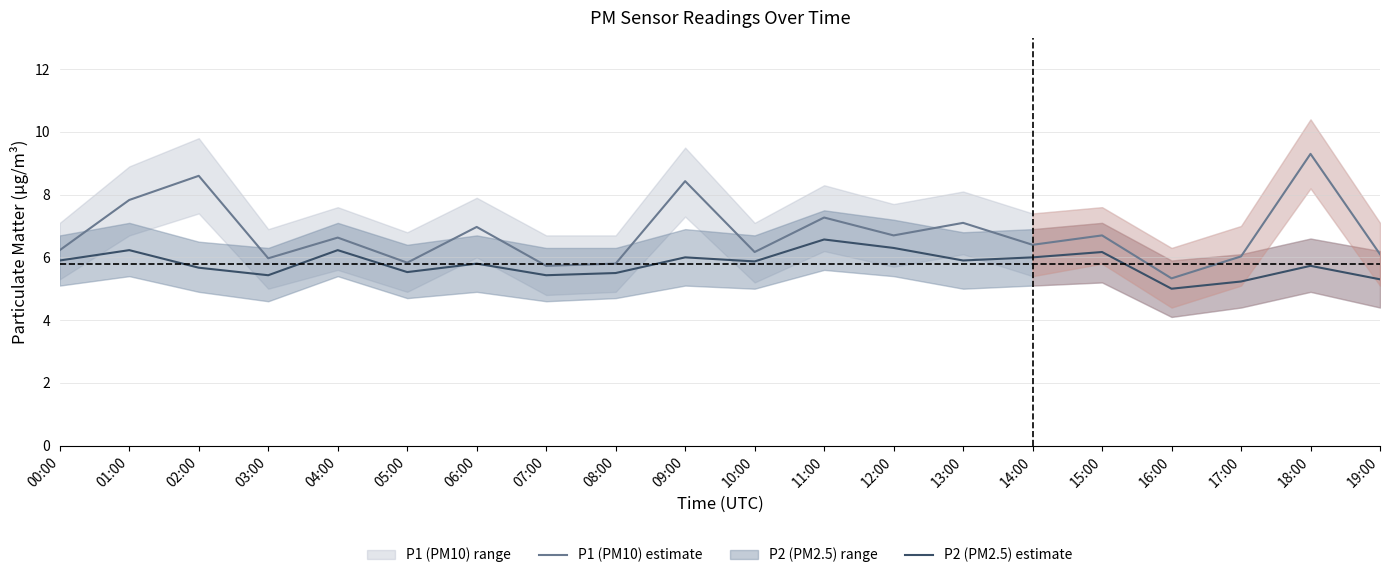

The value of P2 (PM2.5) estimate at 07:00 is 8.0. True or false?

False